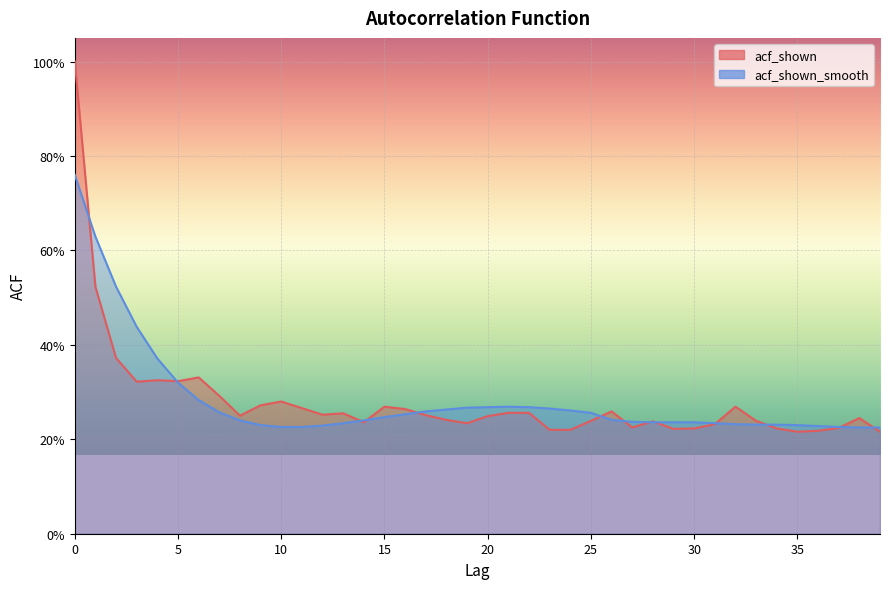

What is the greatest value displayed?

1.0